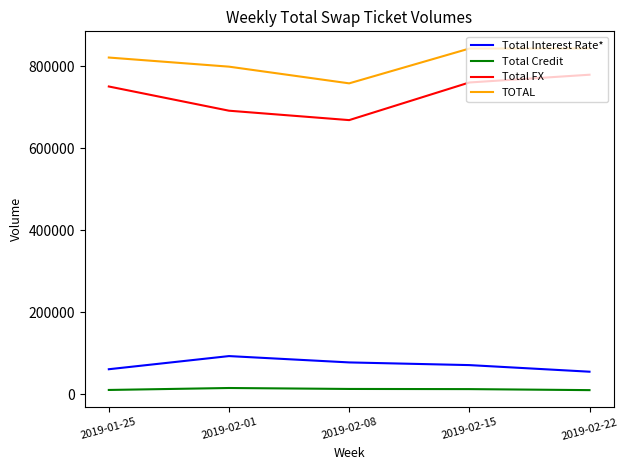

What value does the TOTAL series have at 2019-02-22?

842883